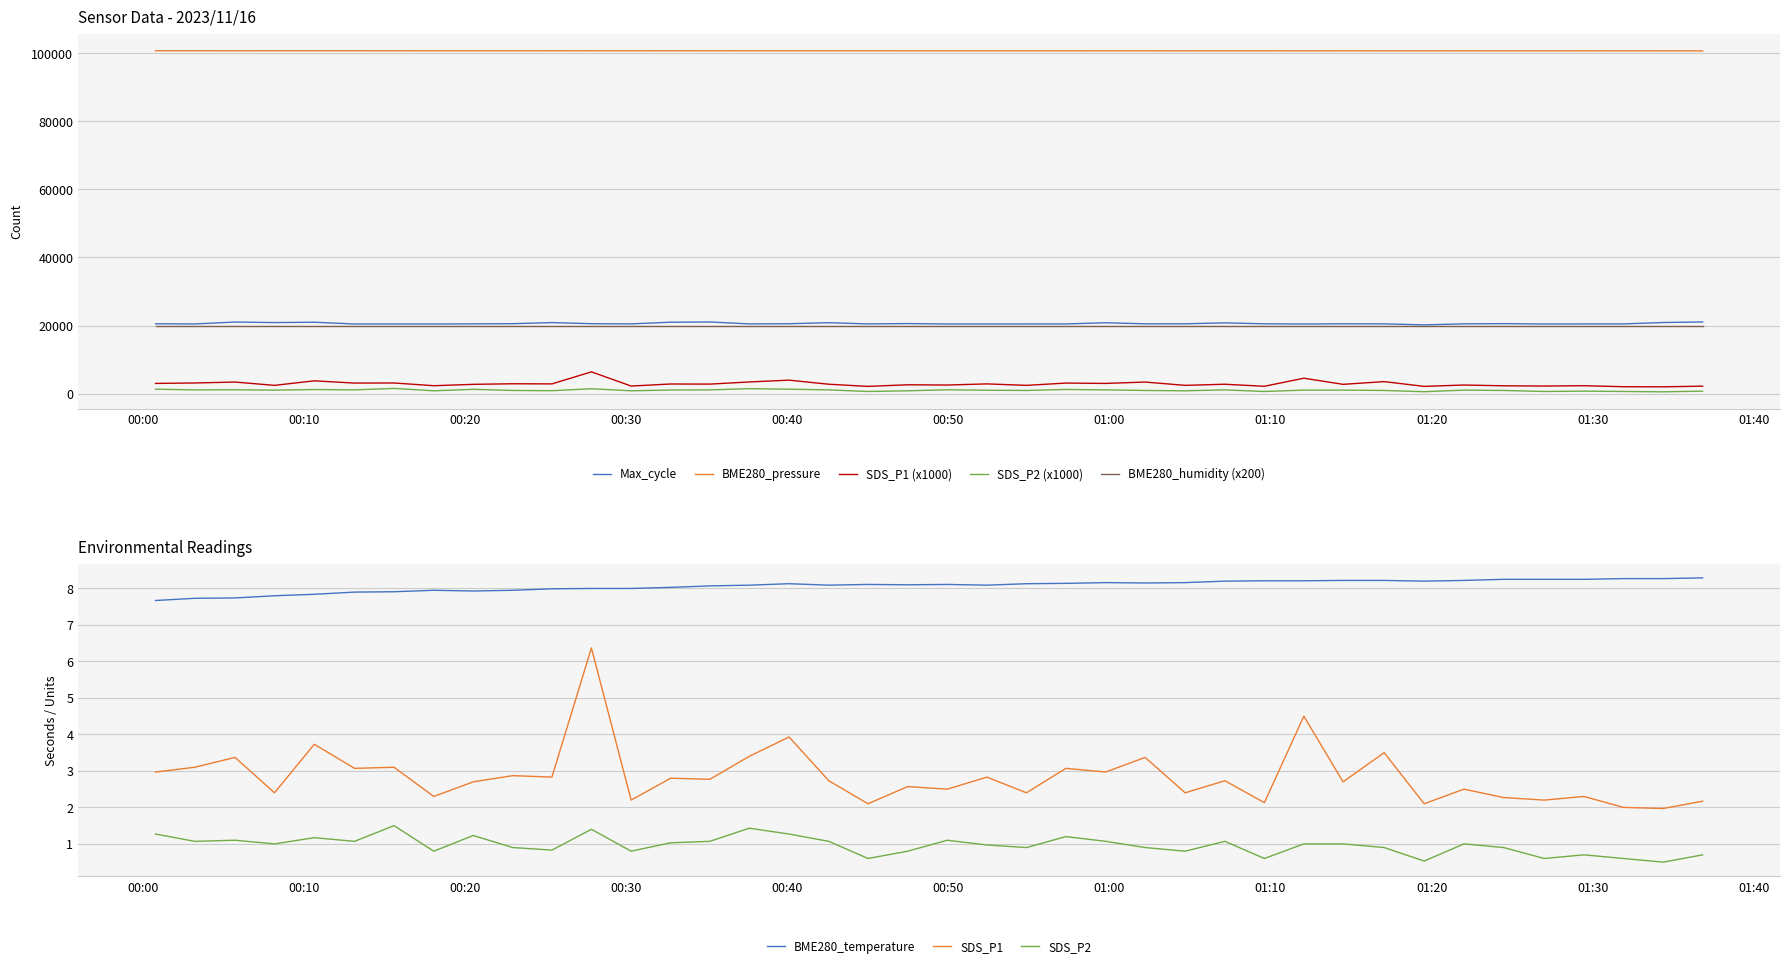

The Max_cycle series shows 10024.5 at 2023/11/16 01:22:00. True or false?

False